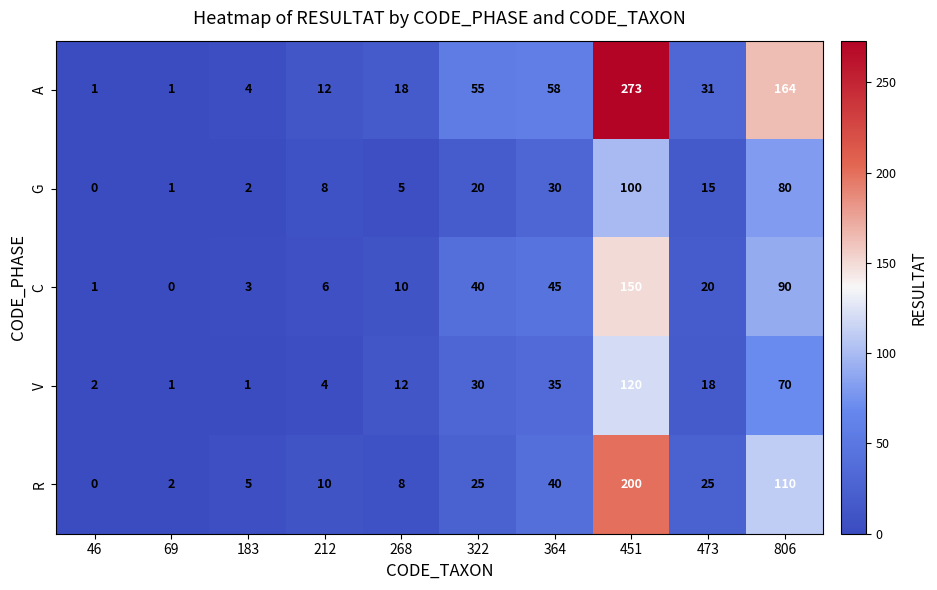

True or false: V has a value of 0 at 69.

False